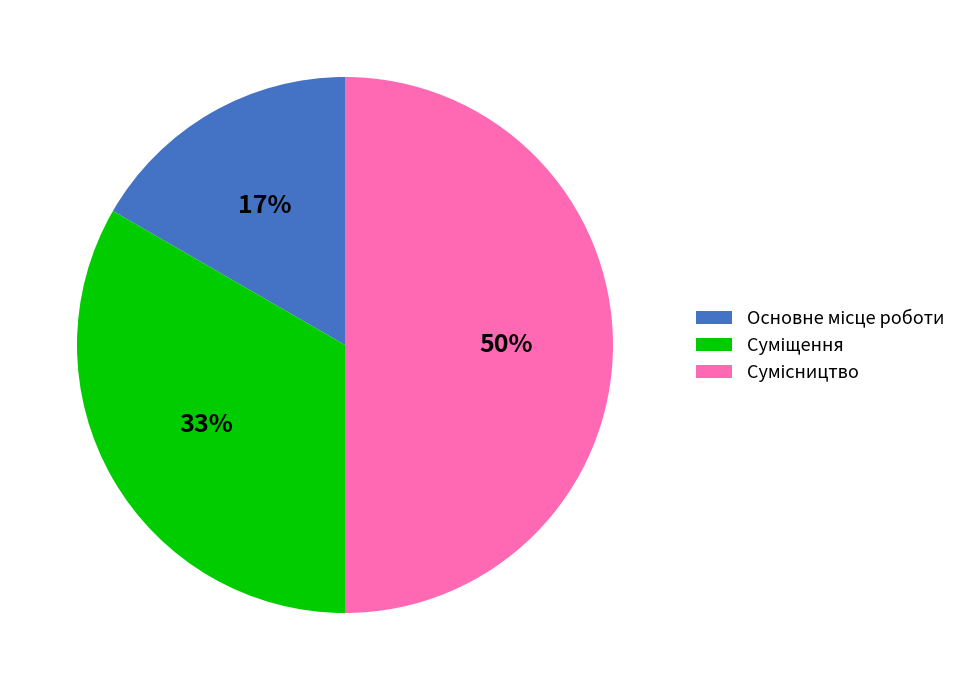

To the nearest percent, what is the difference between the largest and smallest slice percentages?

33%